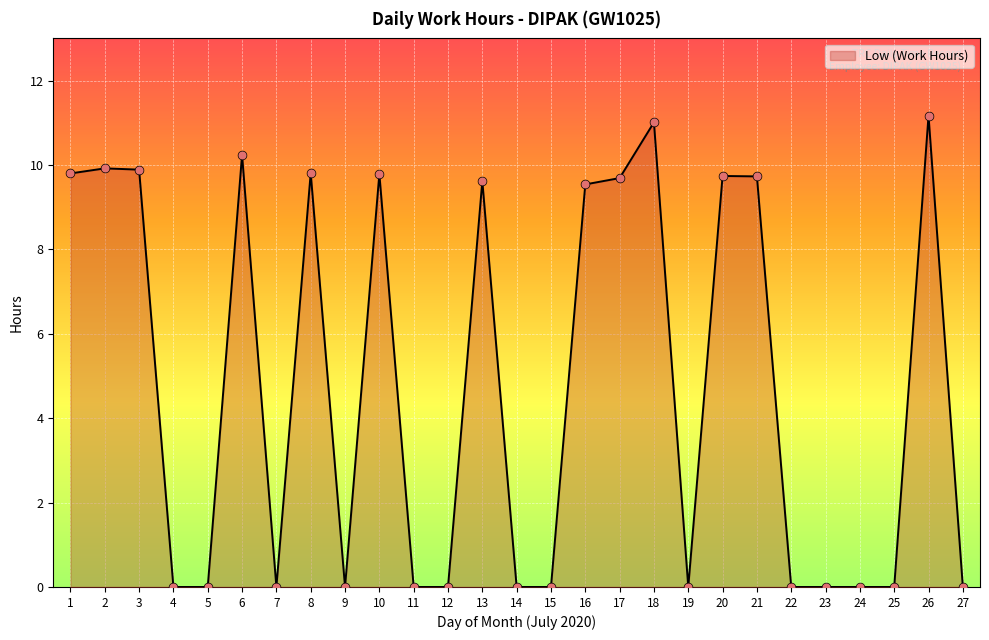

Between 4 and 2, which is larger?

2